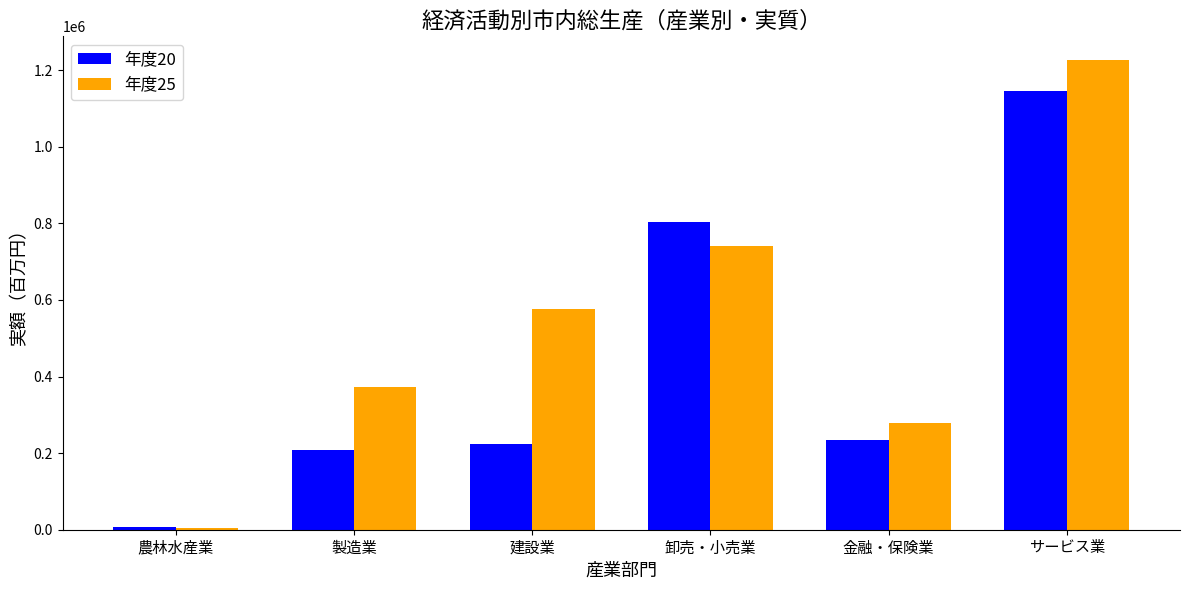

Is it true that 年度25 equals 741831.0 at 卸売・小売業?

True